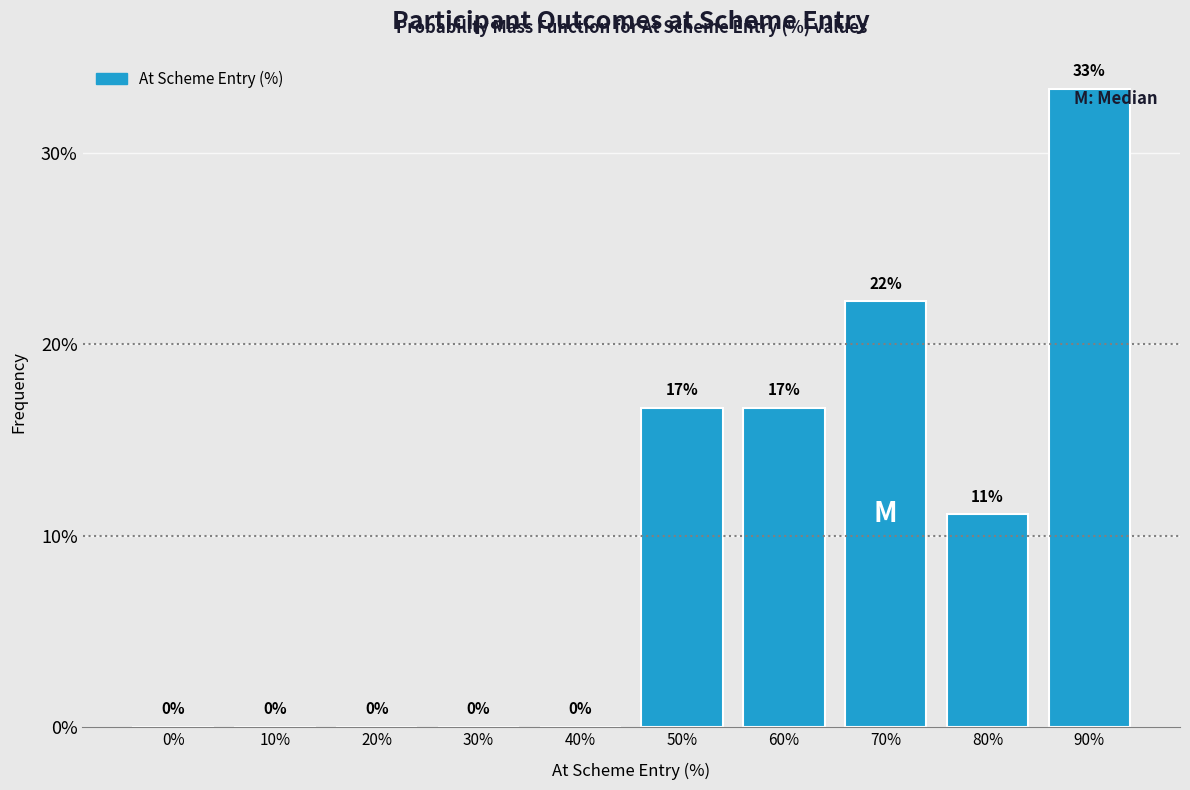

What is the maximum value shown in the chart?

33.3